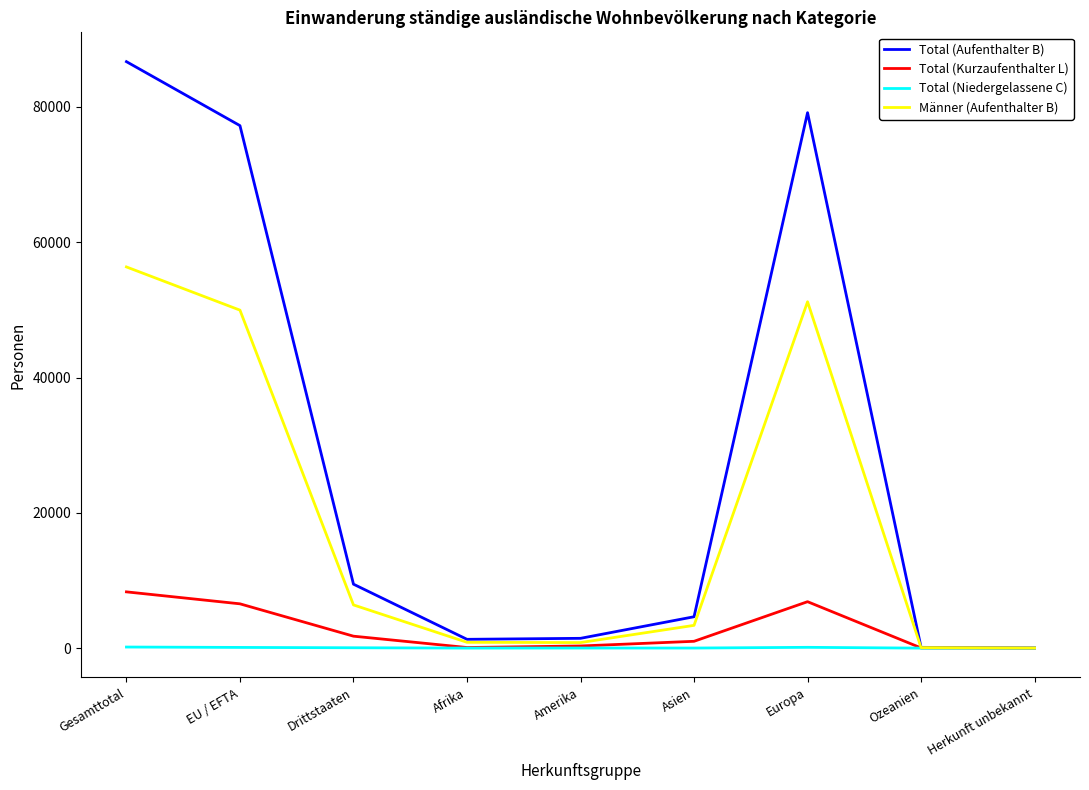

What is the difference between the second highest and minimum values in the Männer (Aufenthalter B) series?

51179